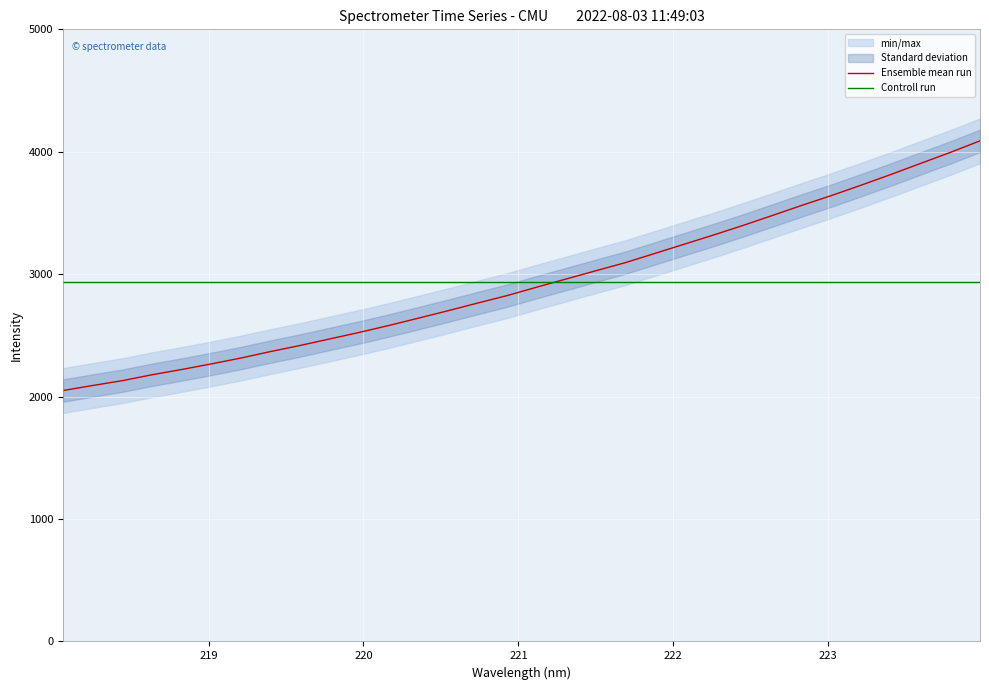

What is the ratio of the value at 218.442 to the value at 223.408?

0.6